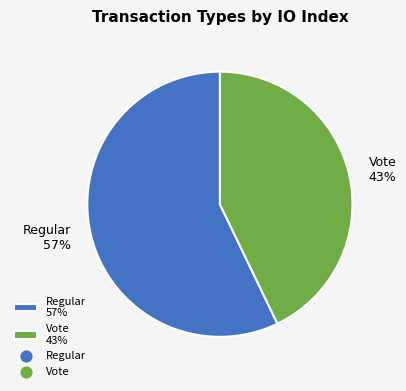

True or false: Regular accounts for 57% of the total.

True